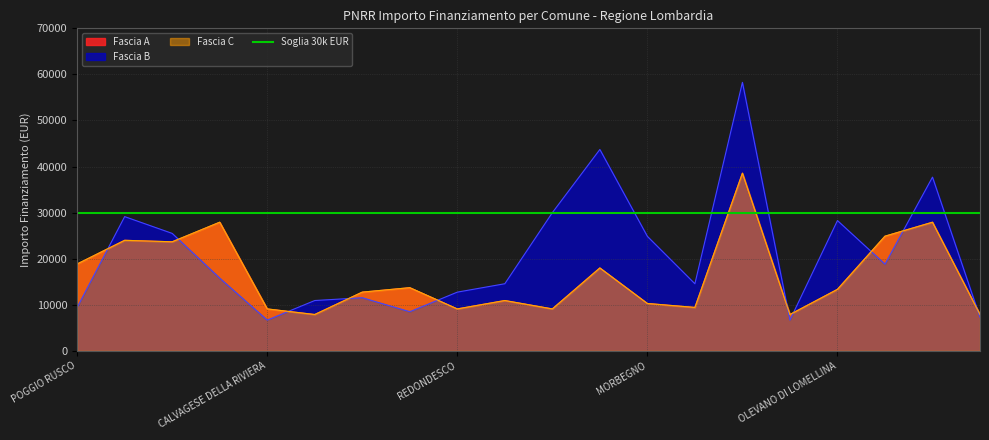

Reading left to right, what are all the values shown in this chart?

Fascia A: POGGIO RUSCO=18854	RODIGO=23996	PESCHIERA BORROMEO=23673	MONTEGRINO VALTRAVAGLIA=27922	CALVAGESE DELLA RIVIERA=9105	OLIVETO LARIO=7891	RODERO=12747	GOITO=13712	REDONDESCO=9105	SABBIONETA=10926	RONCOLA=9105	TREVIOLO=17997	MORBEGNO=10284	OLGIATE OLONA=9427	MOTTA VISCONTI=38565	ZINASCO=7891	OLEVANO DI LOMELLINA=13354	ROCCA DE GIORGI=24887	PIETRA DE GIORGI=27922	PARONA=7891
Fascia B: POGGIO RUSCO=9427	RODIGO=29136	PESCHIERA BORROMEO=25494	MONTEGRINO VALTRAVAGLIA=15782	CALVAGESE DELLA RIVIERA=6677	OLIVETO LARIO=10926	RODERO=11533	GOITO=8498	REDONDESCO=12747	SABBIONETA=14568	RONCOLA=29995	TREVIOLO=43707	MORBEGNO=24853	OLGIATE OLONA=14568	MOTTA VISCONTI=58272	ZINASCO=6677	OLEVANO DI LOMELLINA=28281	ROCCA DE GIORGI=18817	PIETRA DE GIORGI=37708	PARONA=7284
Fascia C: POGGIO RUSCO=18854	RODIGO=23996	PESCHIERA BORROMEO=23673	MONTEGRINO VALTRAVAGLIA=27922	CALVAGESE DELLA RIVIERA=9105	OLIVETO LARIO=7891	RODERO=12747	GOITO=13712	REDONDESCO=9105	SABBIONETA=10926	RONCOLA=9105	TREVIOLO=17997	MORBEGNO=10284	OLGIATE OLONA=9427	MOTTA VISCONTI=38565	ZINASCO=7891	OLEVANO DI LOMELLINA=13354	ROCCA DE GIORGI=24887	PIETRA DE GIORGI=27922	PARONA=7891